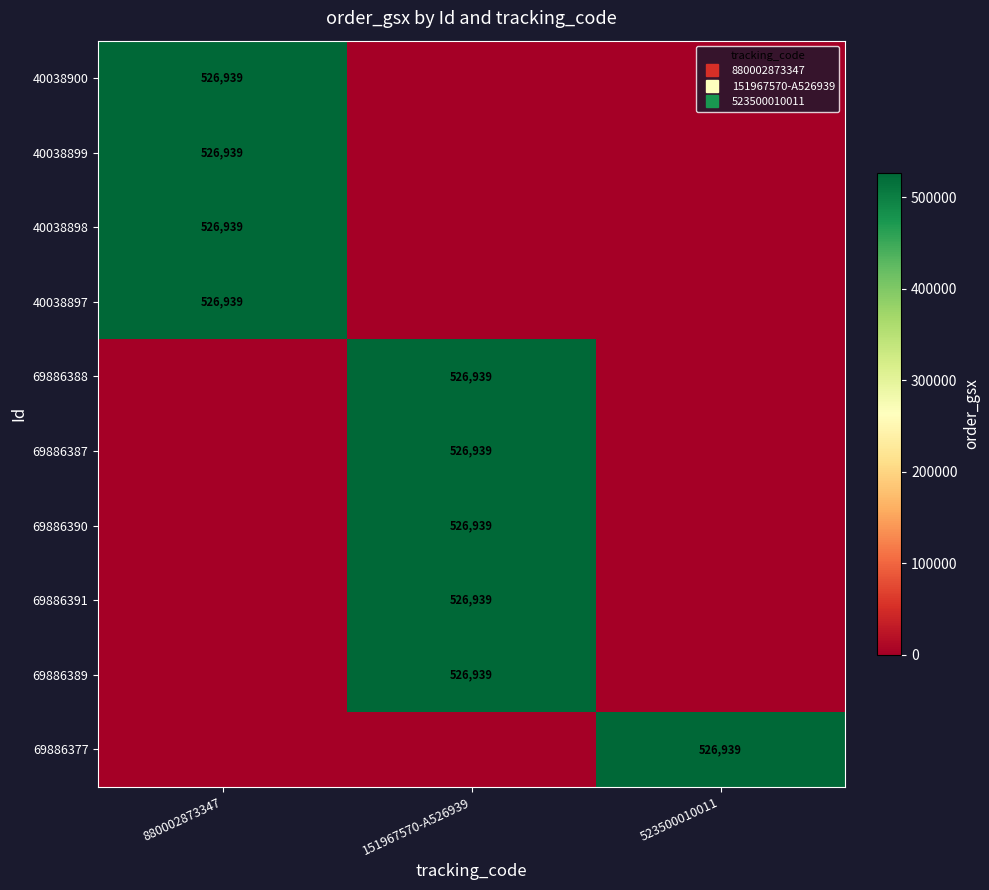

List the series in order of their peak value, lowest first.

40038900, 40038899, 40038898, 40038897, 69886388, 69886387, 69886390, 69886391, 69886389, 69886377